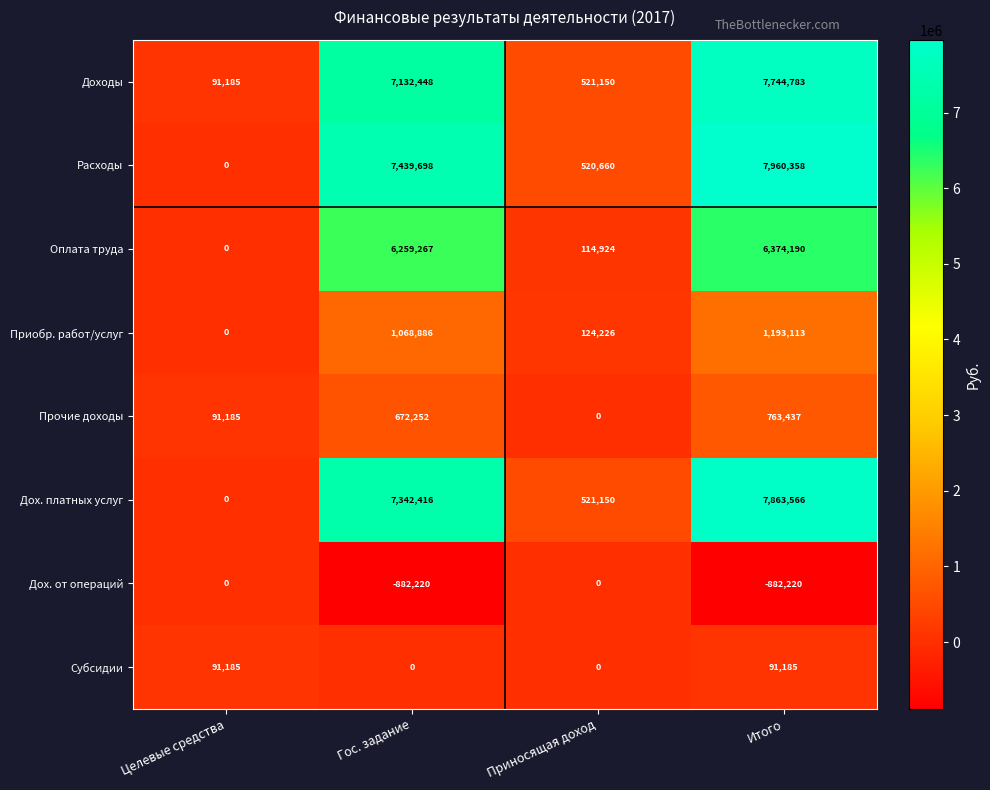

Between Целевые средства and Гос. задание, which series saw the biggest shift?

Расходы